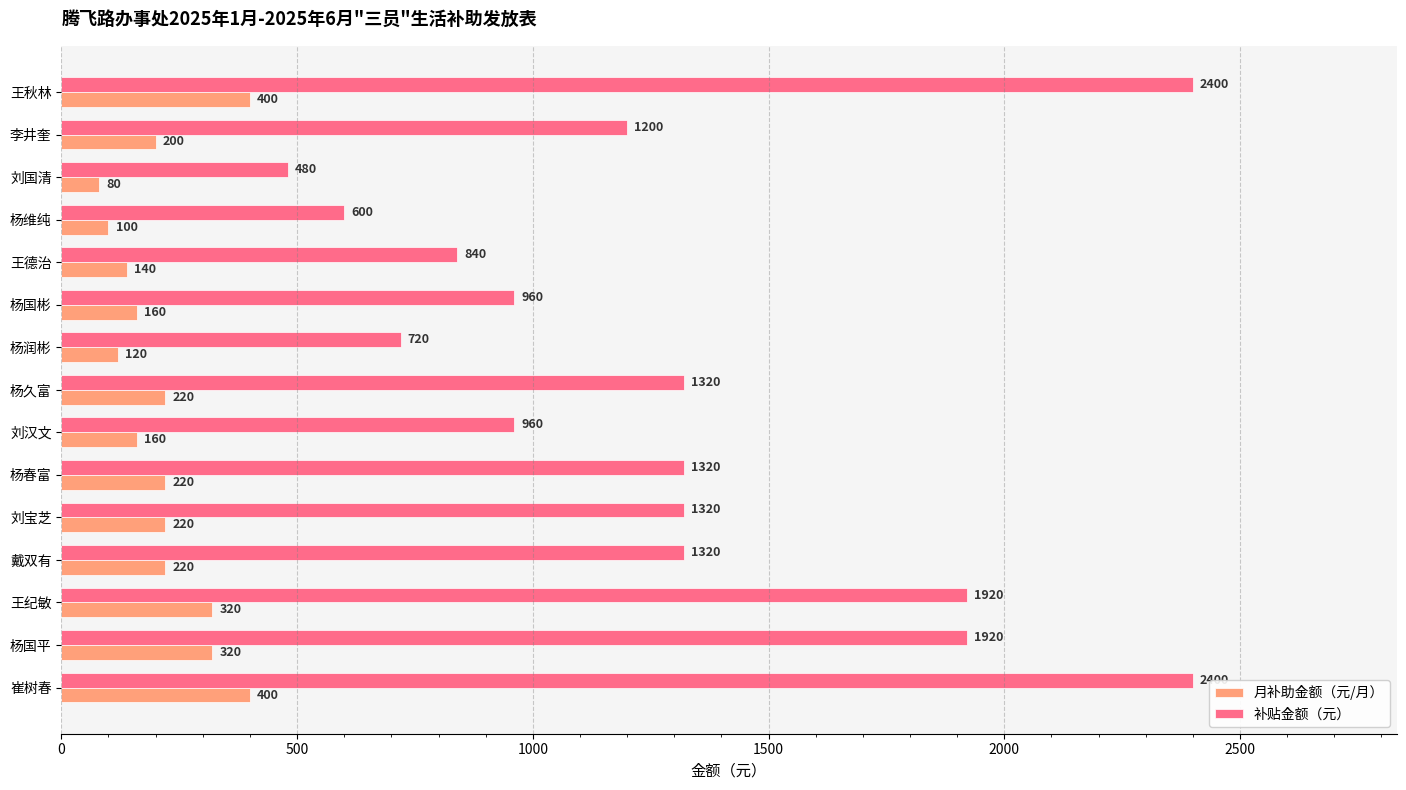

True or false: 补贴金额（元） has a value of 1920 at 杨国平.

True